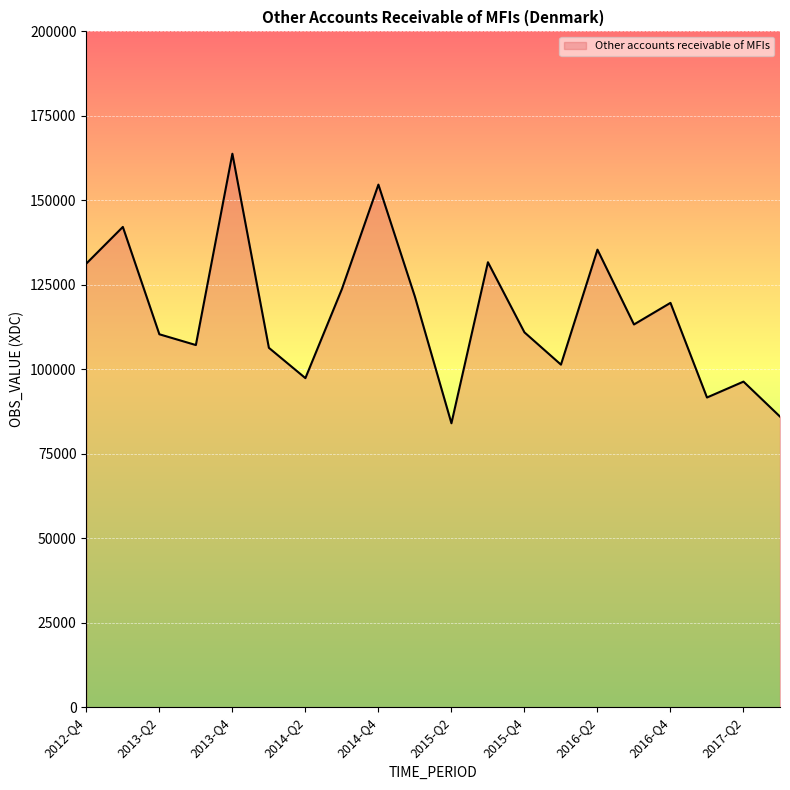

What is the maximum value shown in the chart?

163798